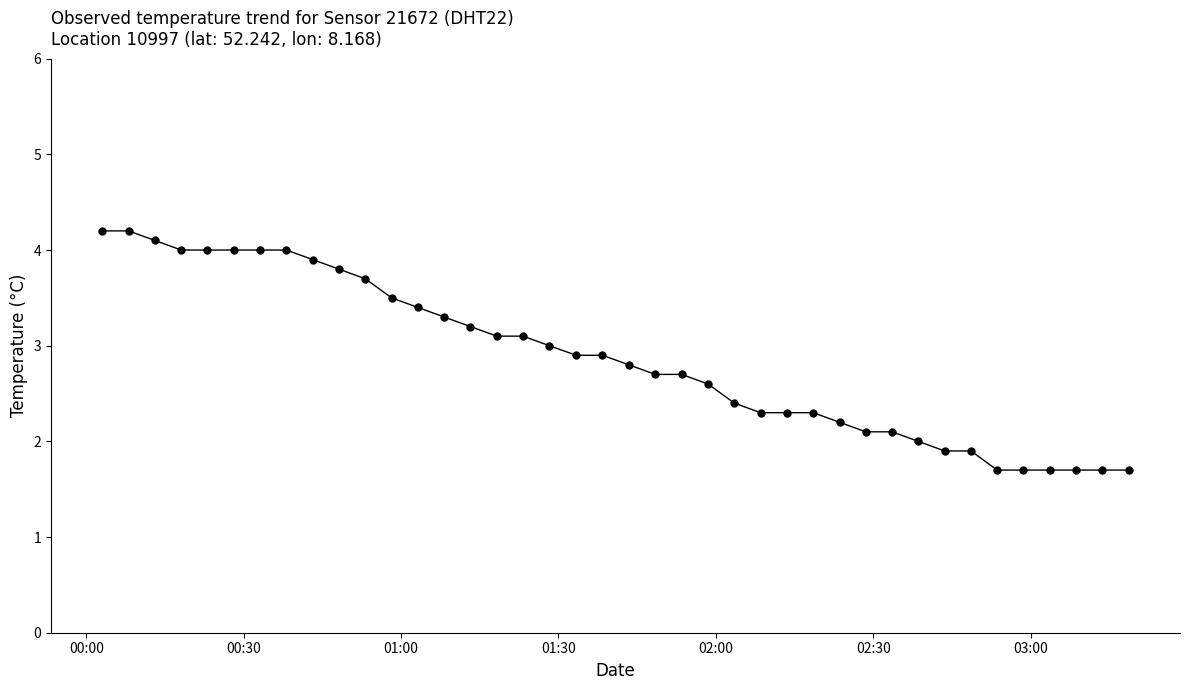

What is the minimum value shown in the chart?

1.7